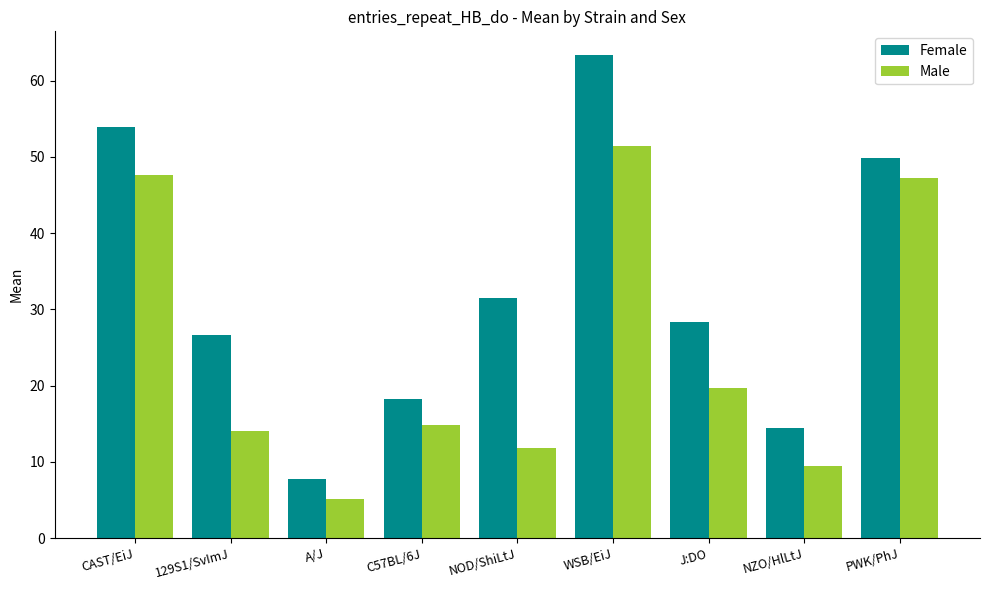

What is the sum of the Male values at C57BL/6J and A/J?

20.0